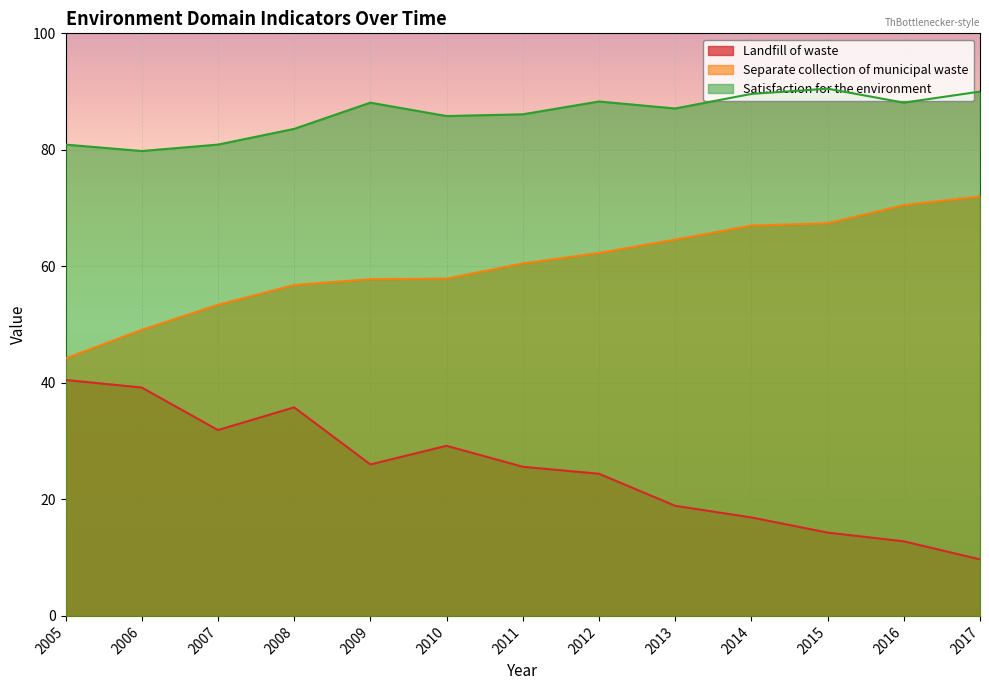

Between 2013 and 2011, which is larger?

2011